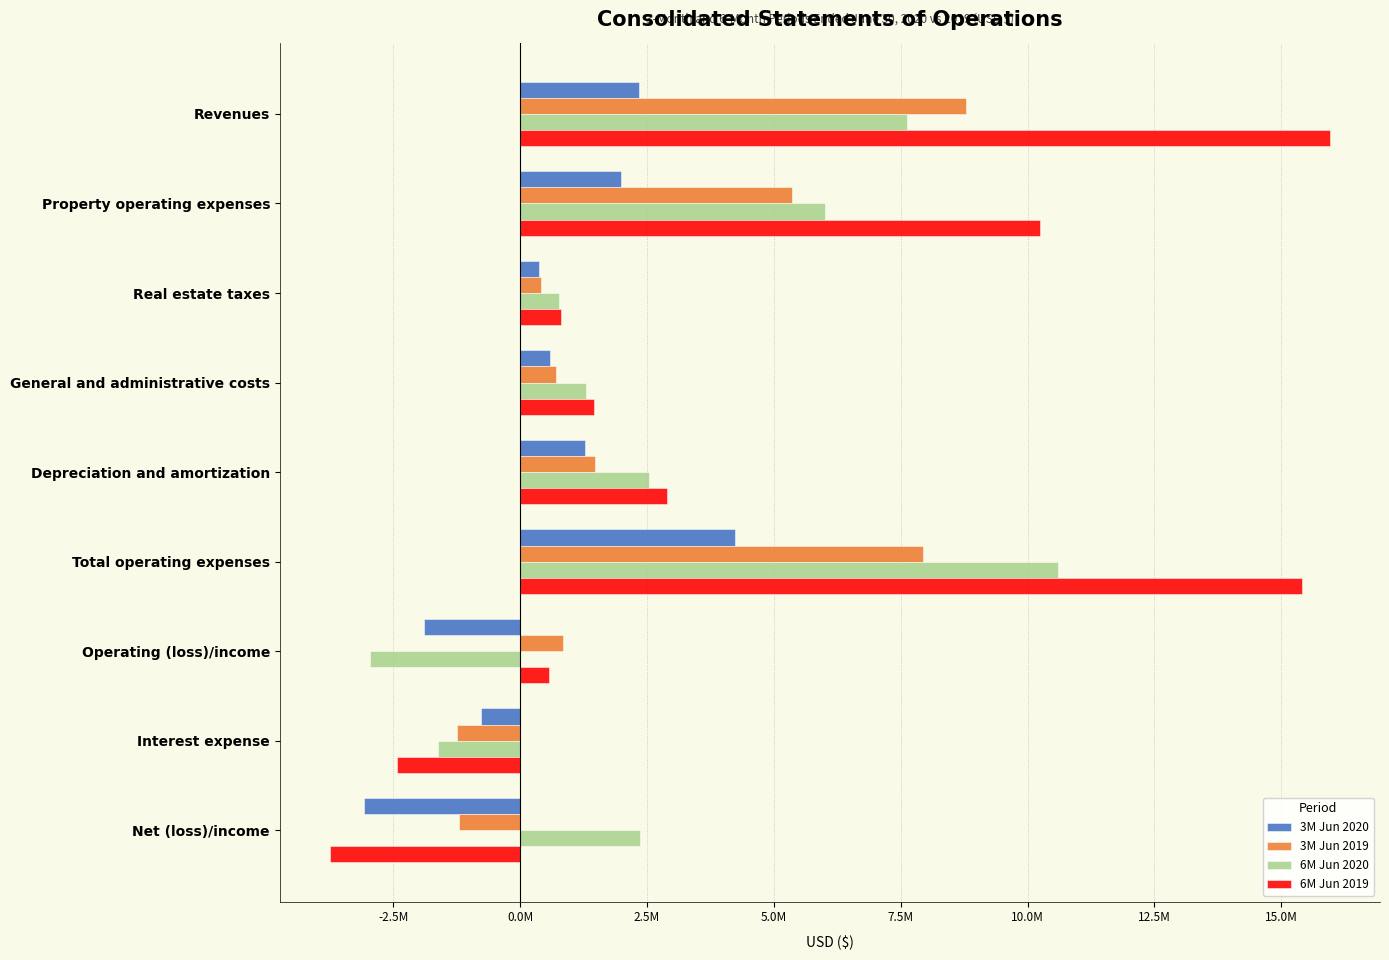

What are all the series names shown in the legend?

3M Jun 2020, 3M Jun 2019, 6M Jun 2020, 6M Jun 2019